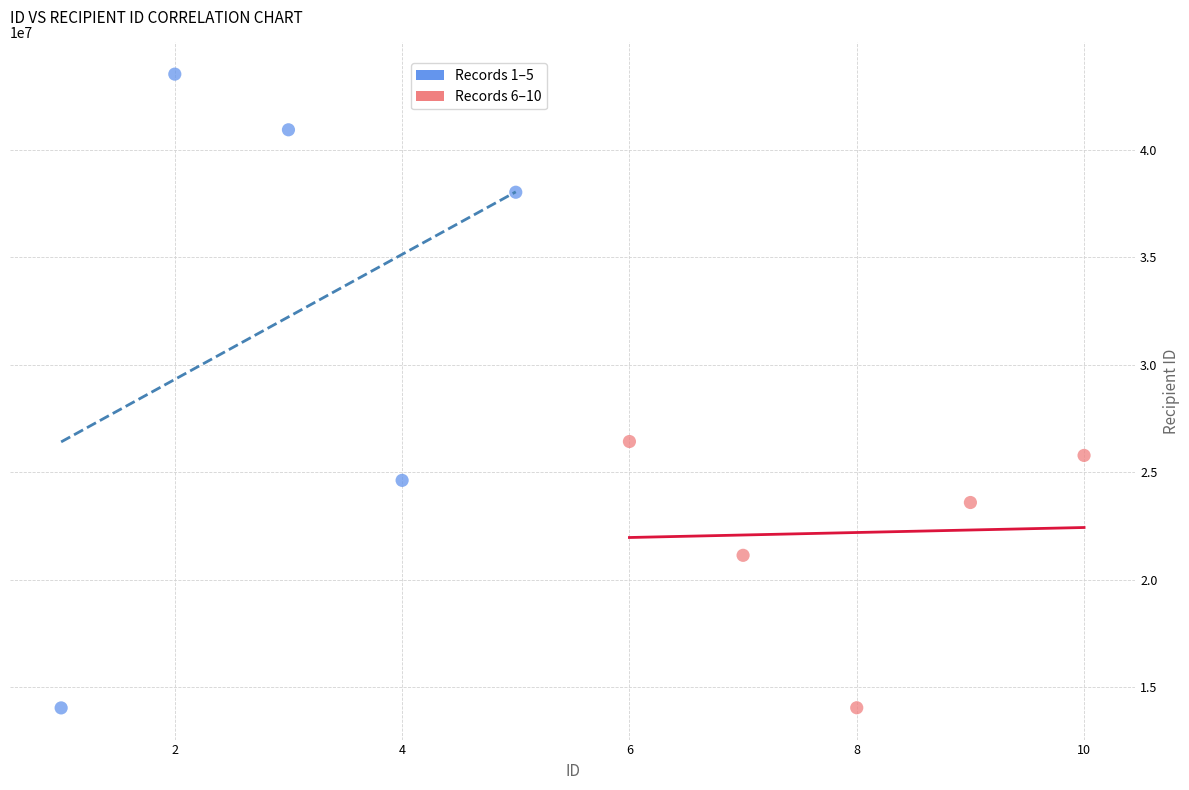

Which series has the largest Y range (max minus min)?

Records 1–5